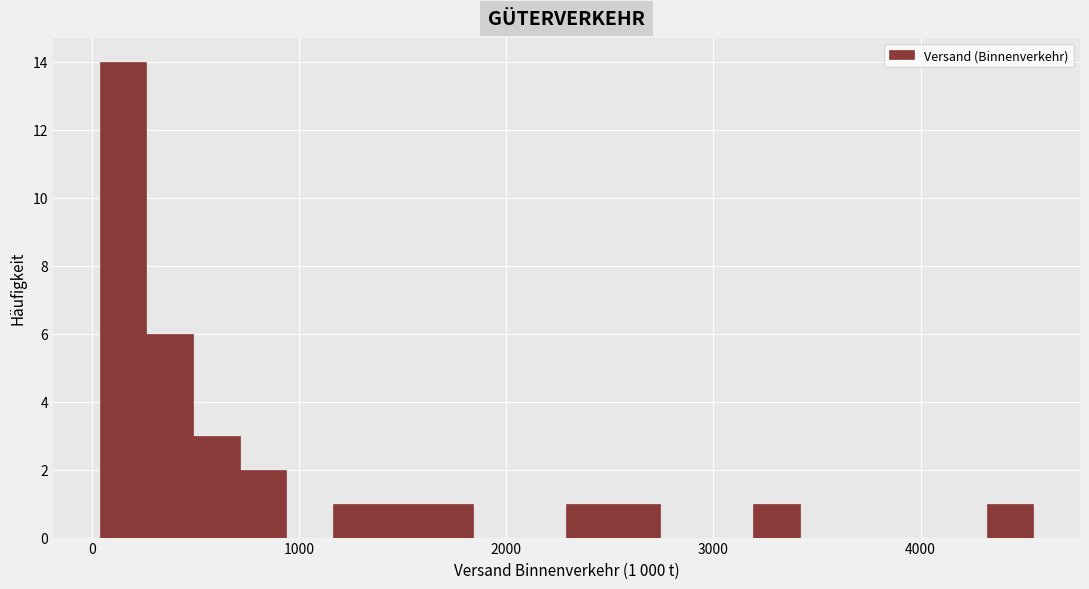

Read against the x-axis, roughly where is the centre of the tallest bar?

200